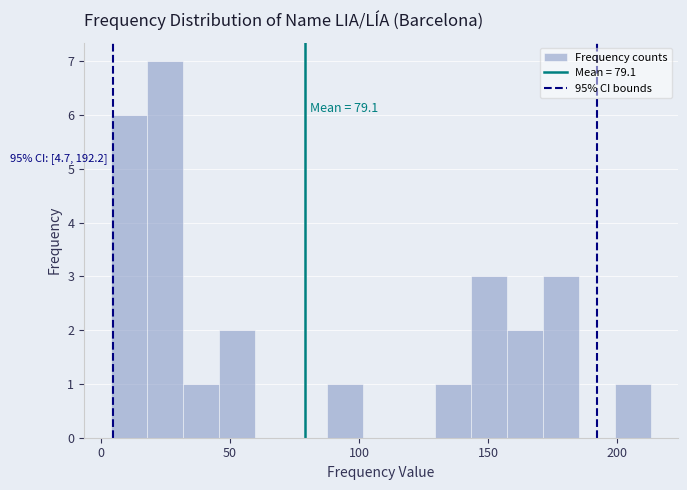

Read against the x-axis, roughly where is the centre of the tallest bar?

25